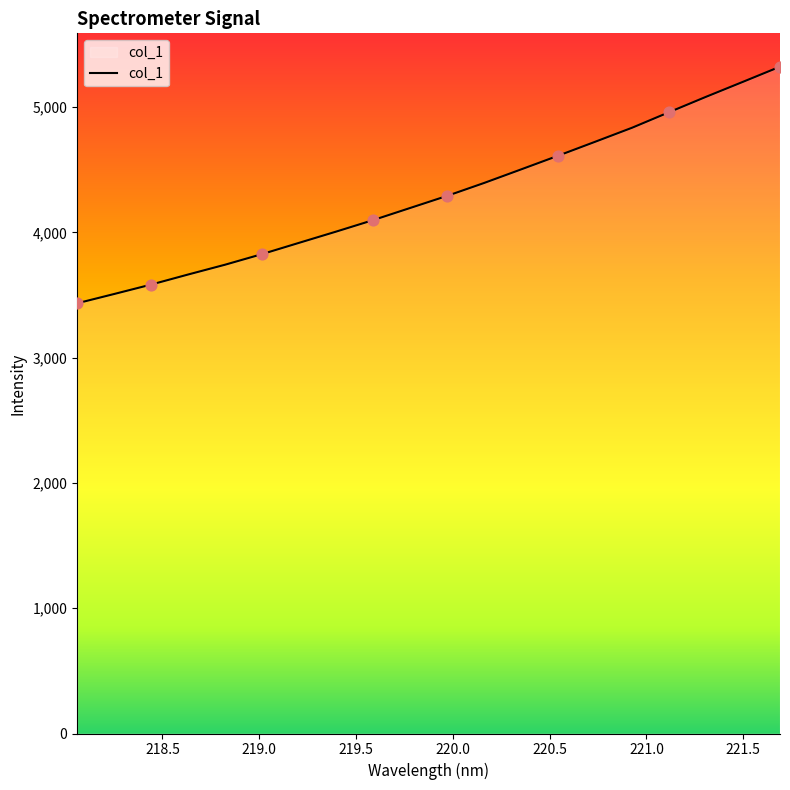

What is the minimum value shown in the chart?

3433.7